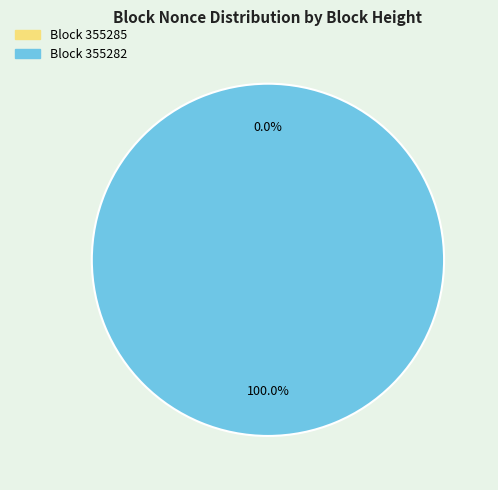

Combined, do 355285 and 355282 account for over 50%?

Yes